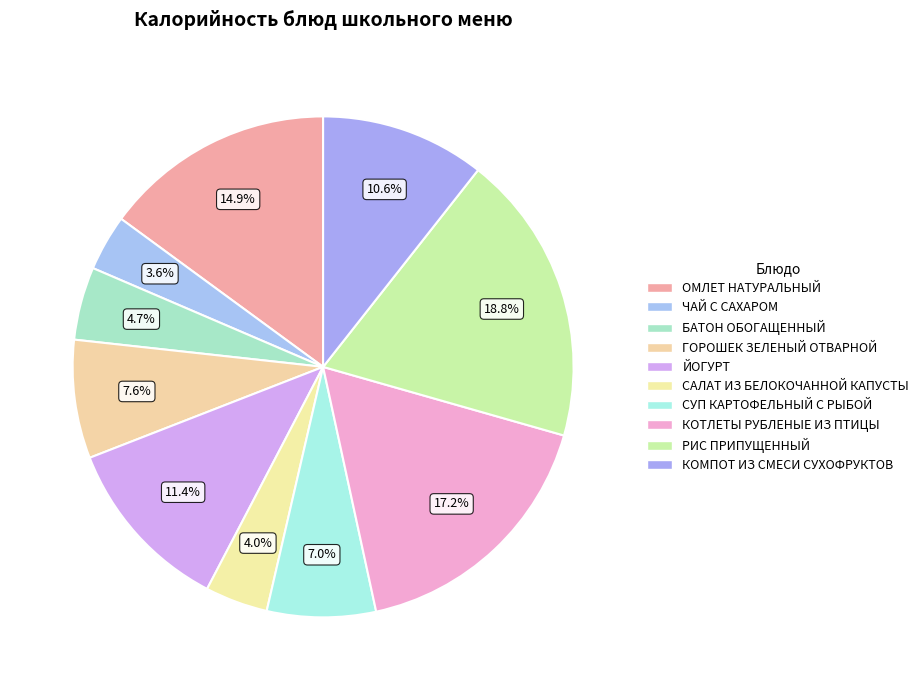

How many segments does this pie chart have?

10